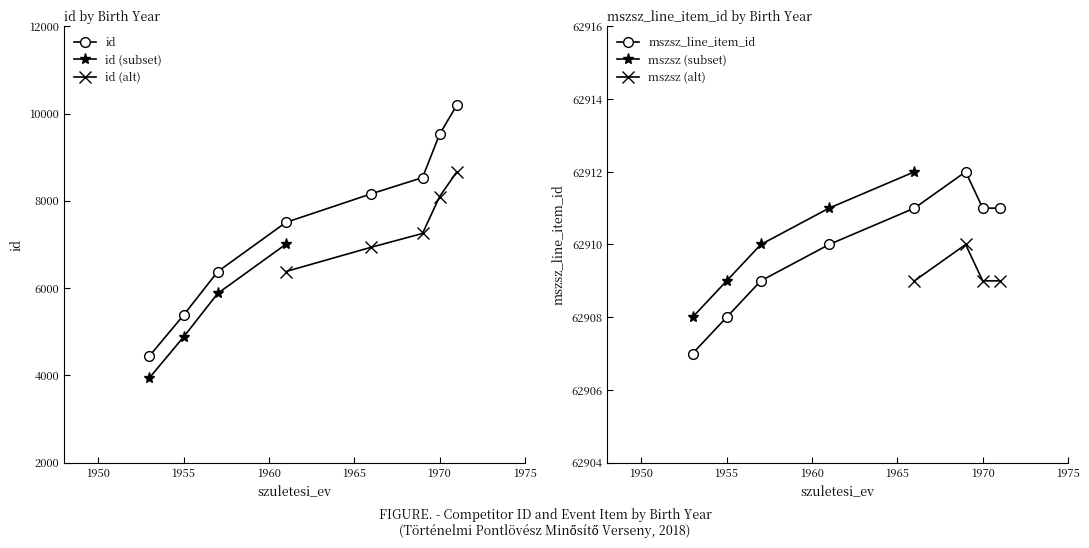

What is the difference between the second highest and minimum values in the avg_id series?

5083